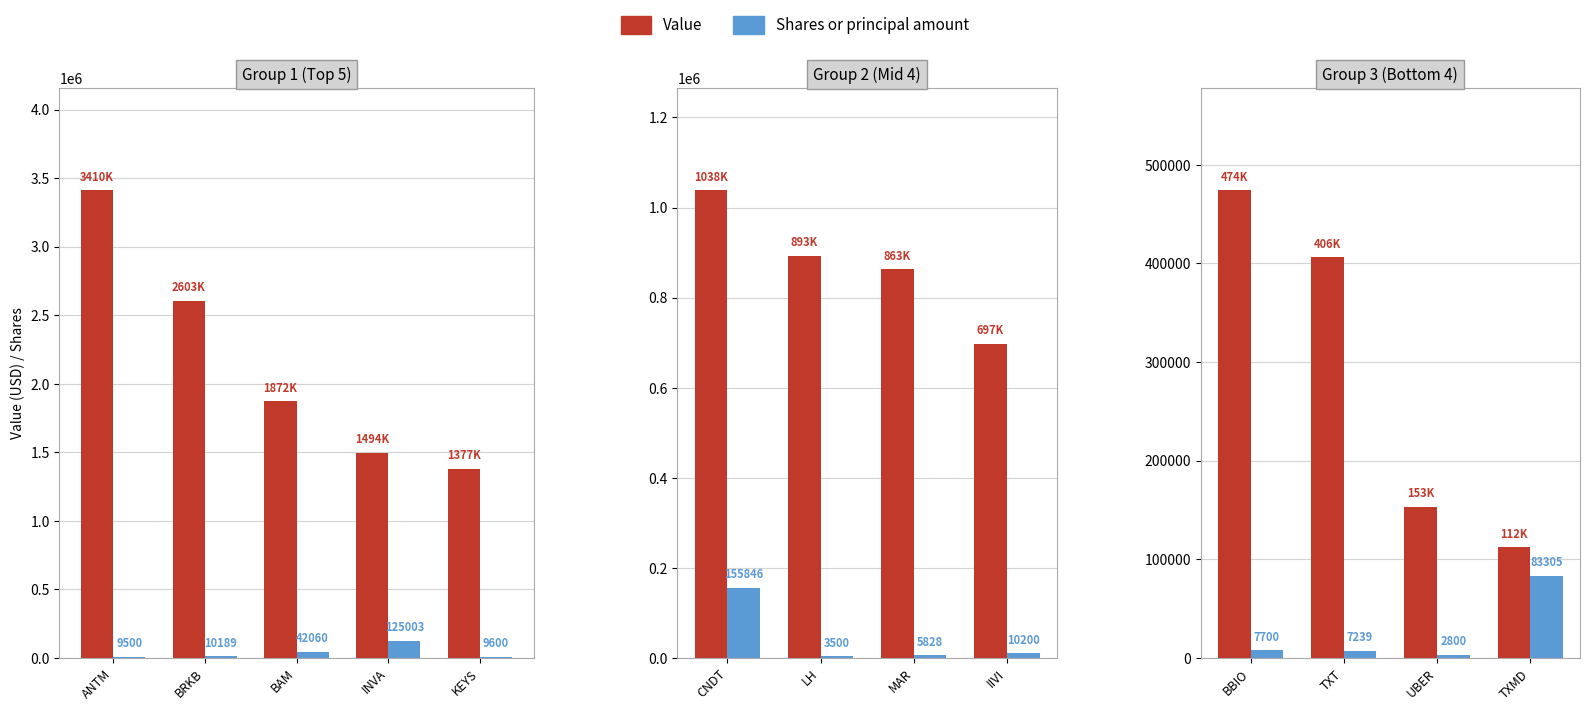

What are all the series names shown in the legend?

Value, Shares or principal amount